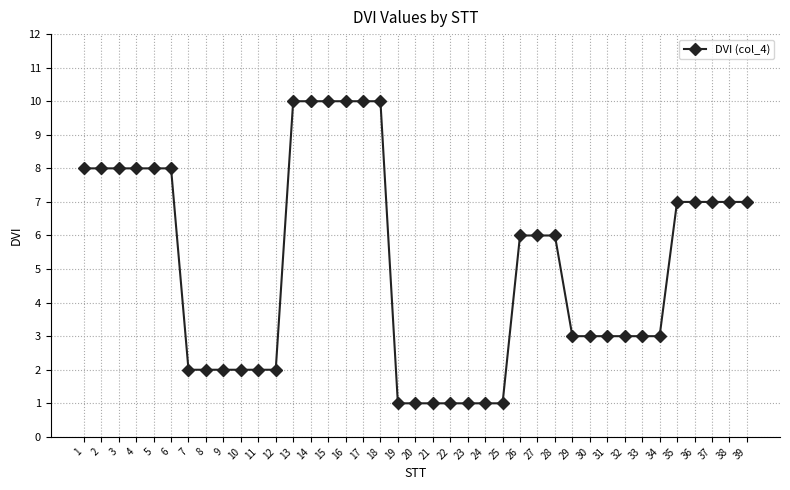

What is the difference between the maximum and minimum values?

9